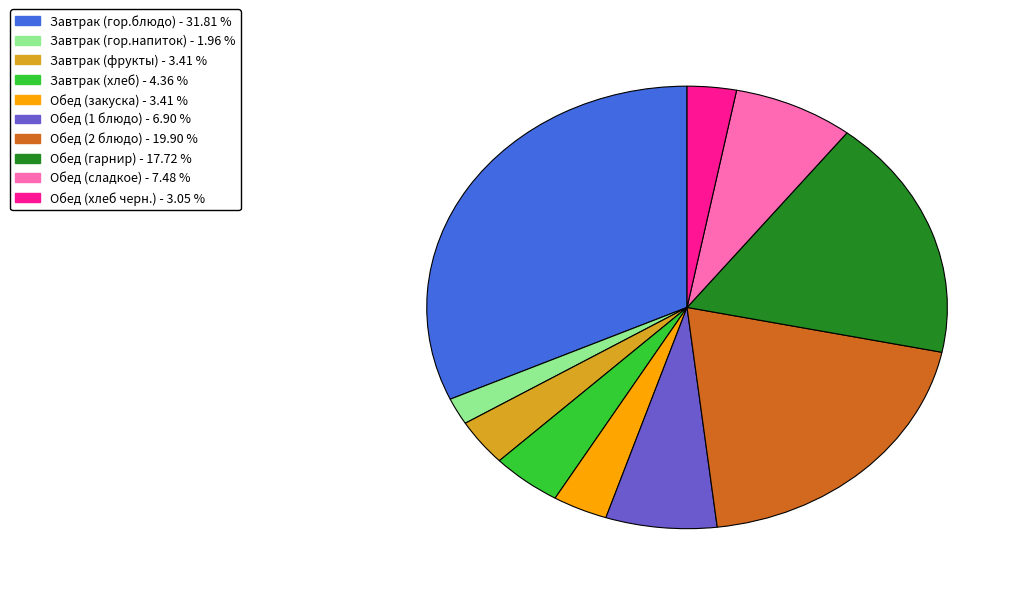

True or false: Обед (2 блюдо) accounts for 20% of the total.

True